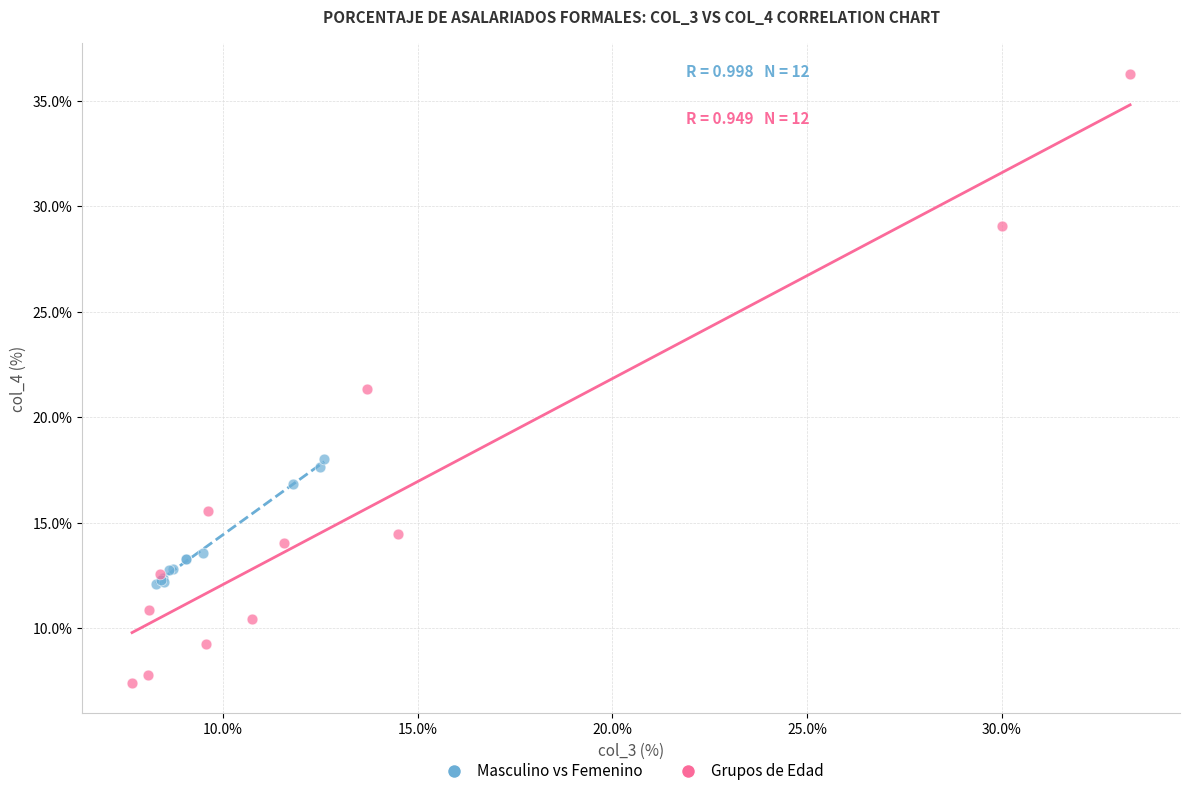

Which series reaches the maximum Y coordinate?

Grupos de Edad